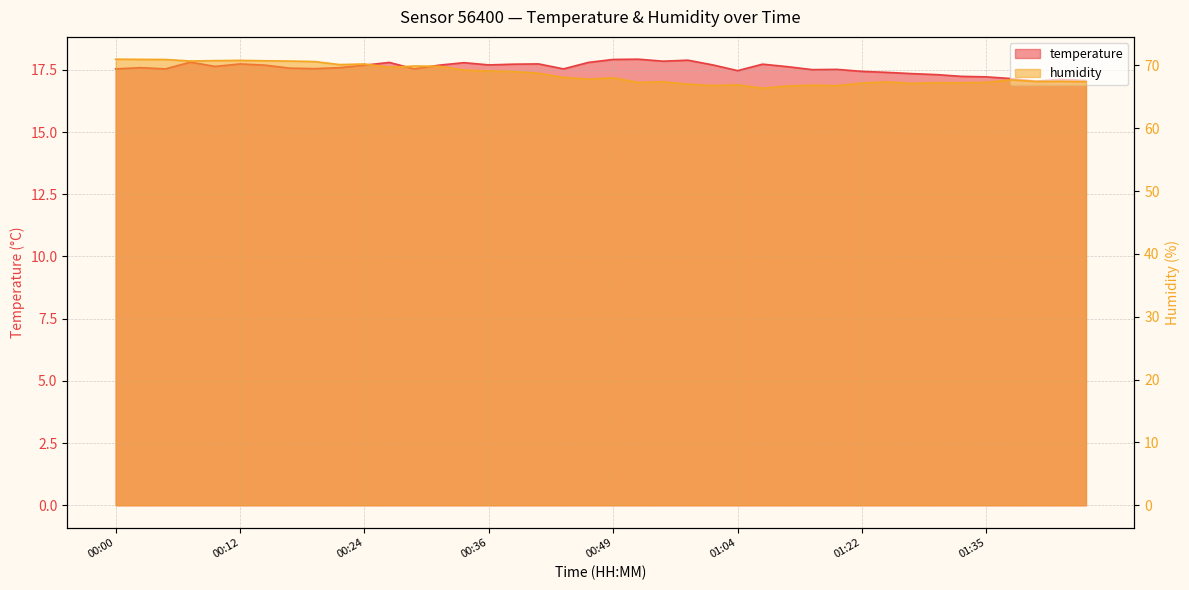

At which category does the chart reach its minimum across all series?

01:40